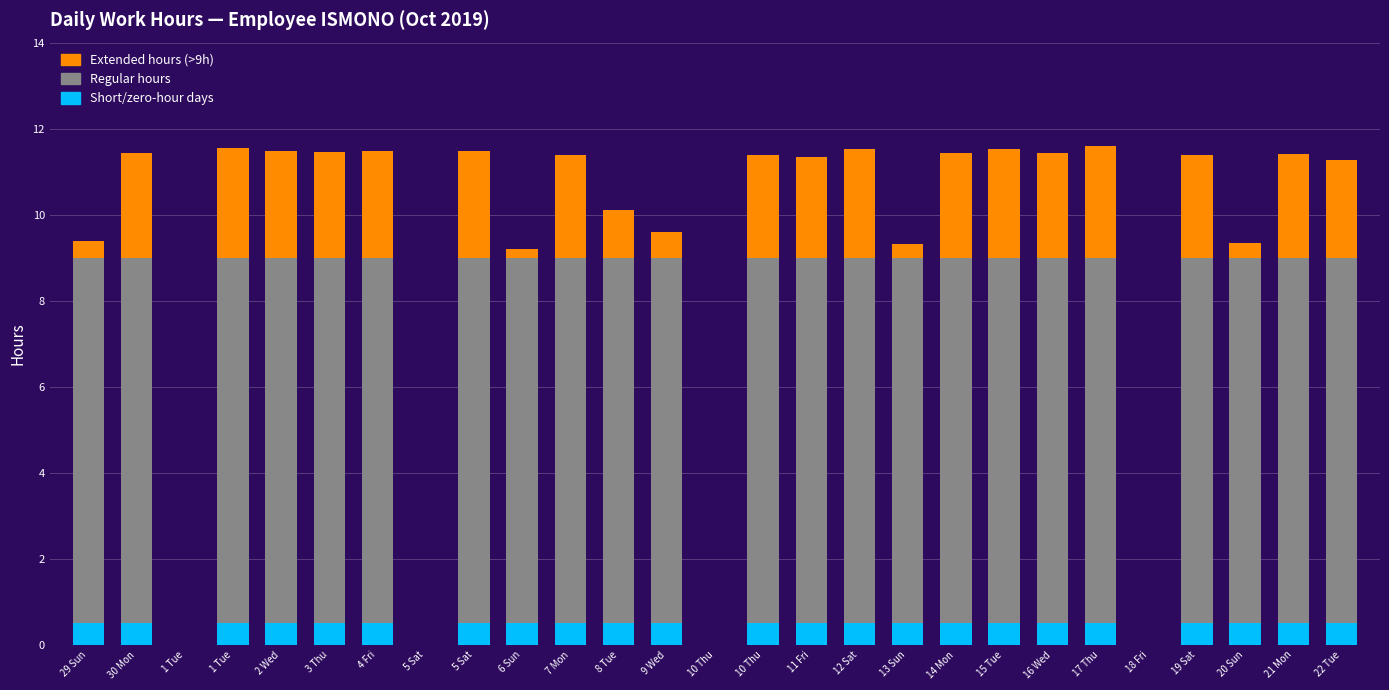

How many data points does each series have?

27